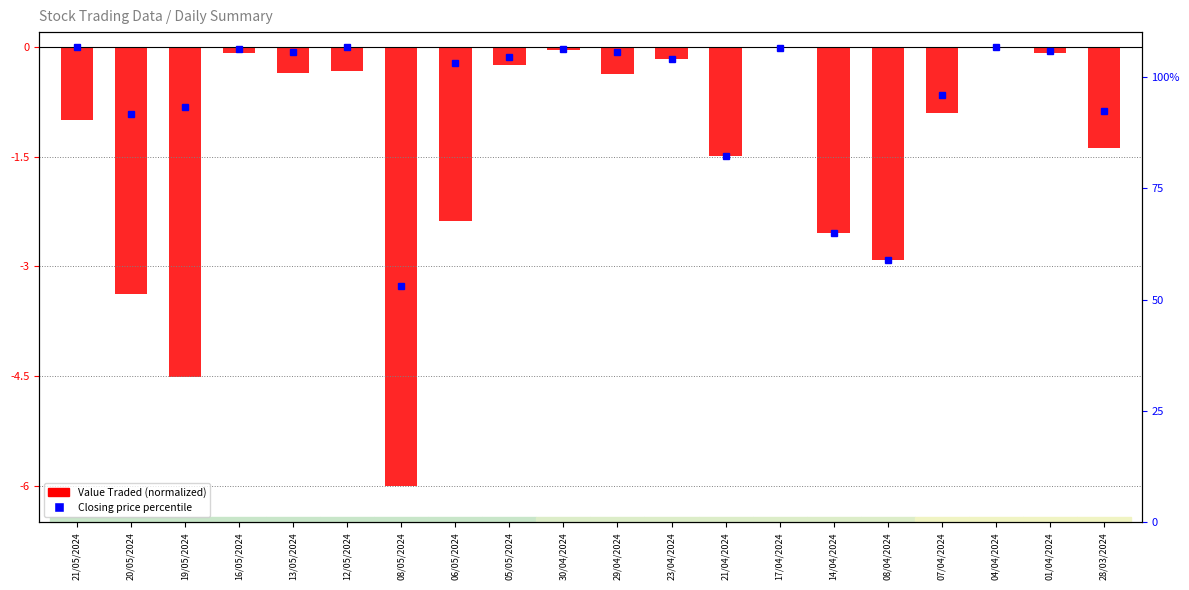

What is the value of the 17th bar from the left?

-0.9